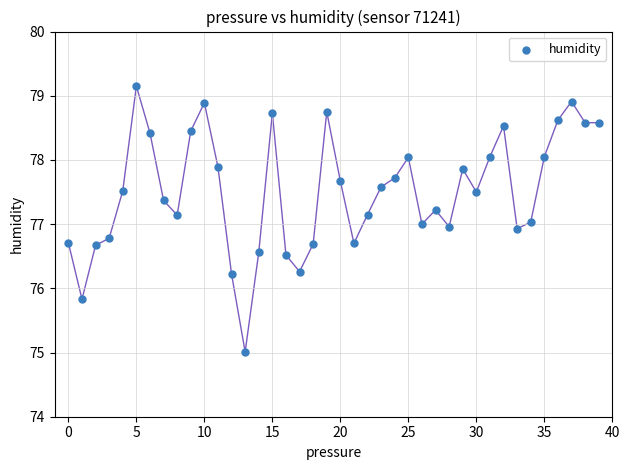

What is the range of Y values (max minus min)?

4.1